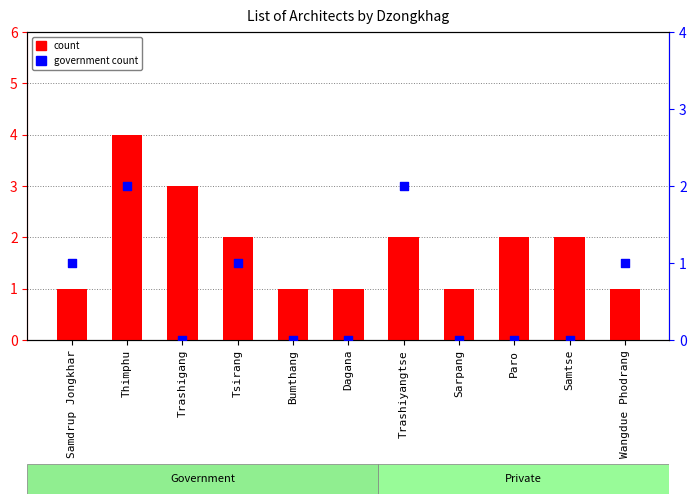

Is the value of government count at Dagana greater than the value of count at Paro?

No